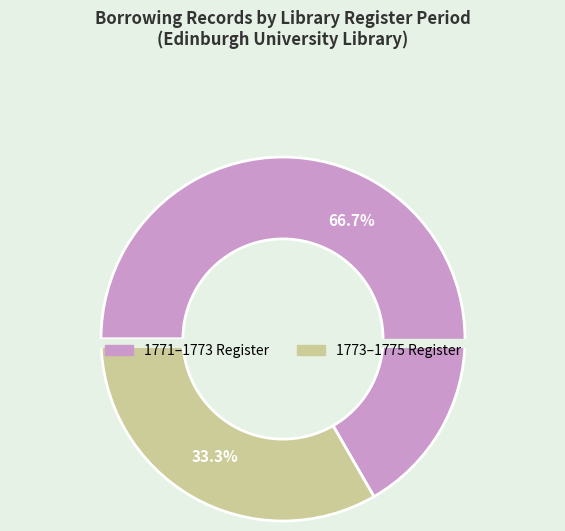

Which has a higher value, Student (1773-1775) or Student (1771-1773)?

Student (1771-1773)